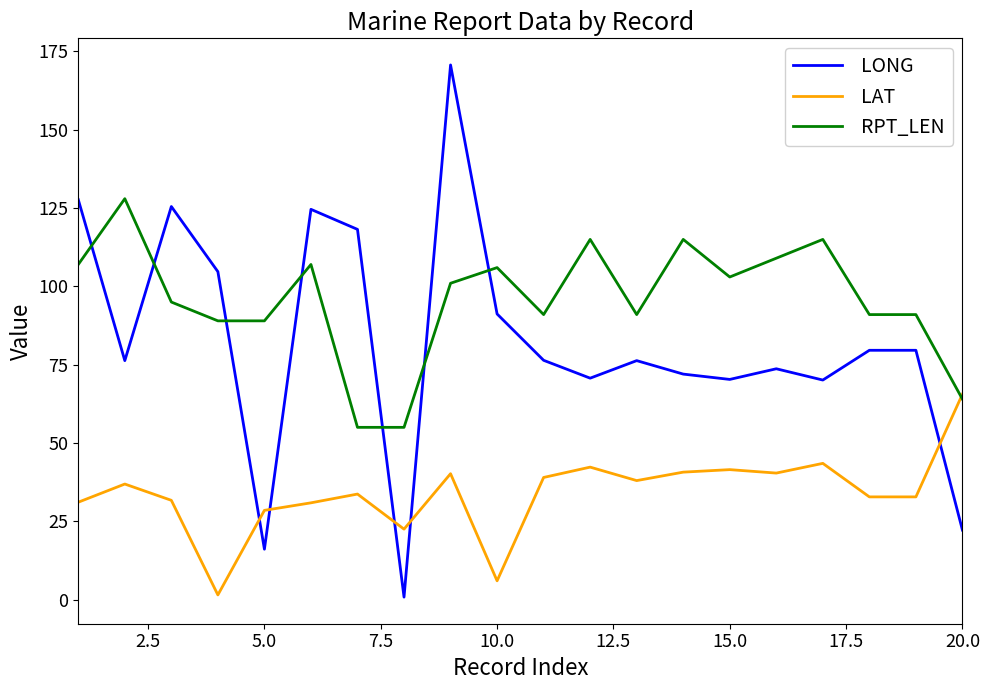

Which series ends up on top after the final intersection of LONG and LAT?

LAT